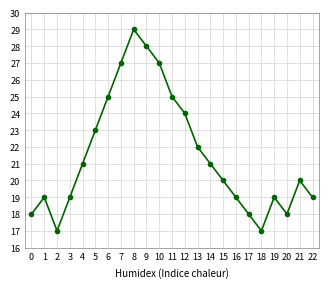

Reading left to right, list all the values displayed in this chart.

18	19	17	19	21	23	25	27	29	28	27	25	24	22	21	20	19	18	17	19	18	20	19